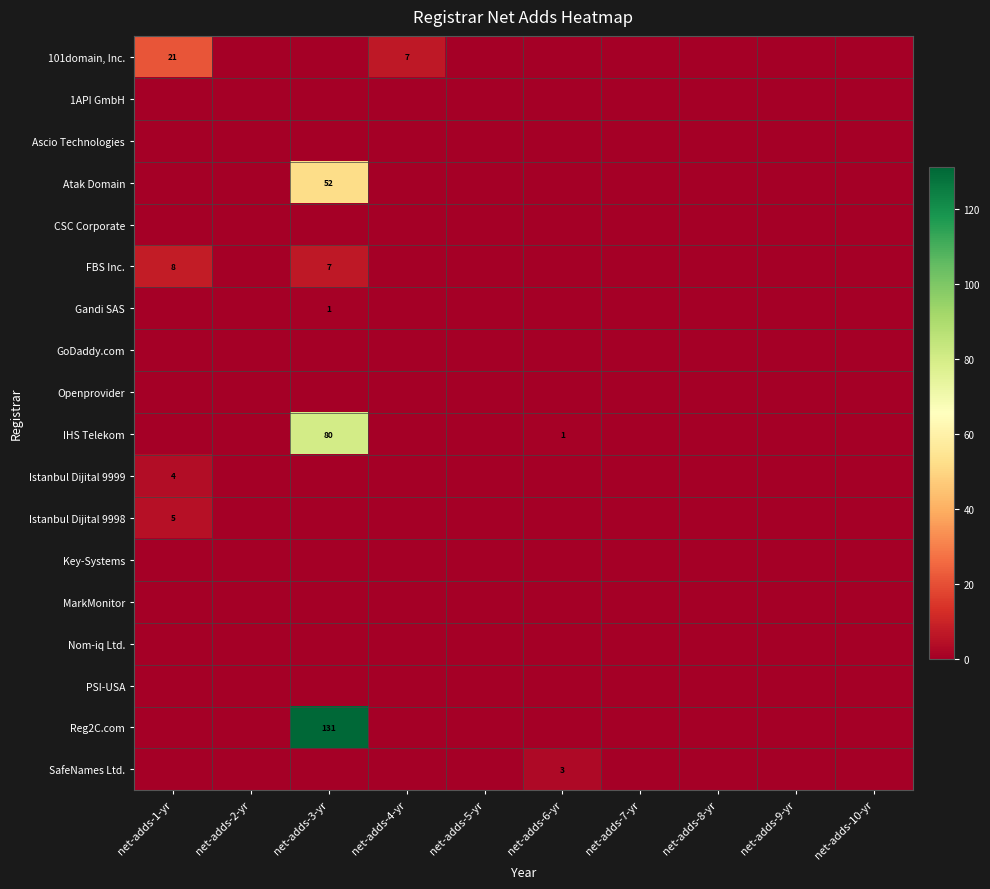

What is the average value of the 101domain, Inc. series?

3